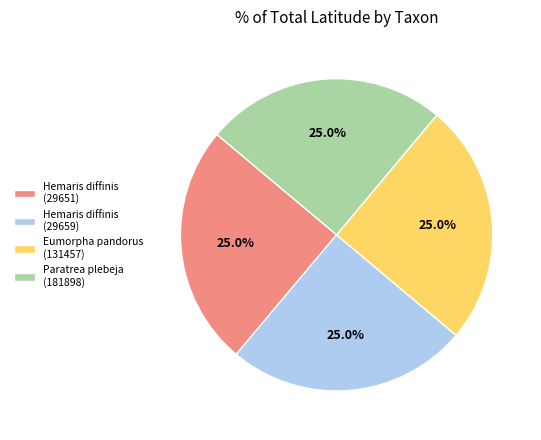

Approximately how many times larger is the value at Paratrea plebeja (181898) compared to Hemaris diffinis (29659)?

1.0